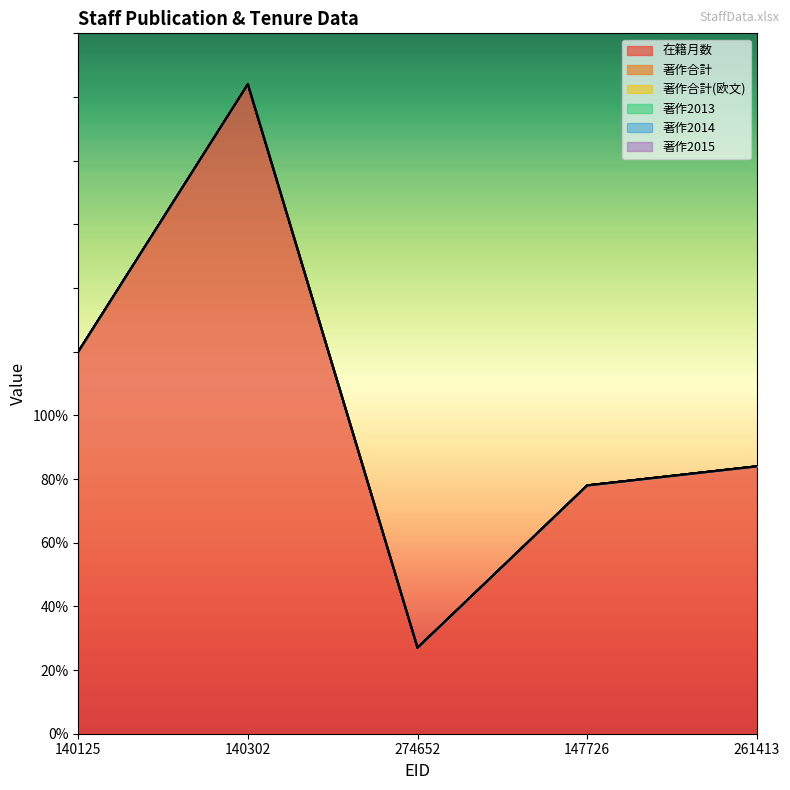

Does the chart display data point markers on the line(s)?

No